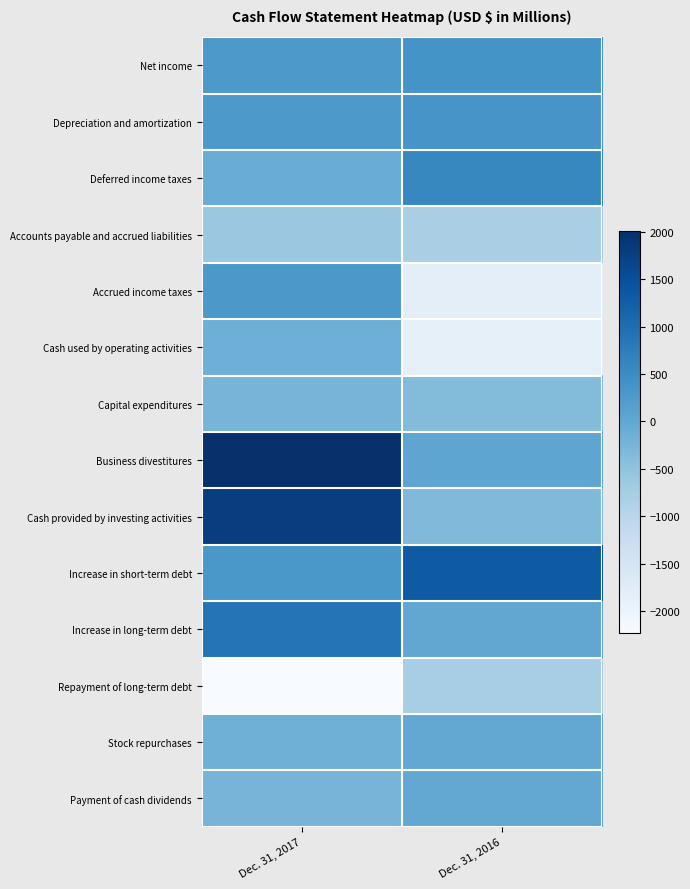

Reading left to right, what are all the values shown in this chart?

Net income: Dec. 31, 2017=271	Dec. 31, 2016=378
Depreciation and amortization: Dec. 31, 2017=272	Dec. 31, 2016=346
Deferred income taxes: Dec. 31, 2017=-79	Dec. 31, 2016=580
Accounts payable and accrued liabilities: Dec. 31, 2017=-623	Dec. 31, 2016=-796
Accrued income taxes: Dec. 31, 2017=299	Dec. 31, 2016=-1808
Cash used by operating activities: Dec. 31, 2017=-129	Dec. 31, 2016=-1885
Capital expenditures: Dec. 31, 2017=-230	Dec. 31, 2016=-371
Business divestitures: Dec. 31, 2017=2011	Dec. 31, 2016=47
Cash provided by investing activities: Dec. 31, 2017=1774	Dec. 31, 2016=-331
Increase in short-term debt: Dec. 31, 2017=304	Dec. 31, 2016=1312
Increase in long-term debt: Dec. 31, 2017=885	Dec. 31, 2016=7
Repayment of long-term debt: Dec. 31, 2017=-2234	Dec. 31, 2016=-763
Stock repurchases: Dec. 31, 2017=-150	Dec. 31, 2016=0
Payment of cash dividends: Dec. 31, 2017=-232	Dec. 31, 2016=0